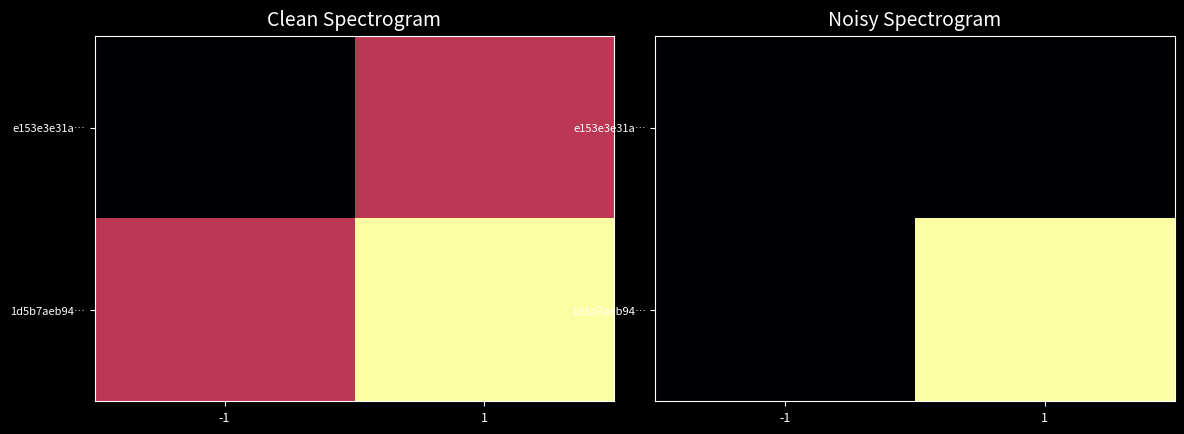

At which label does 1d5b7aeb94… reach its minimum?

-1